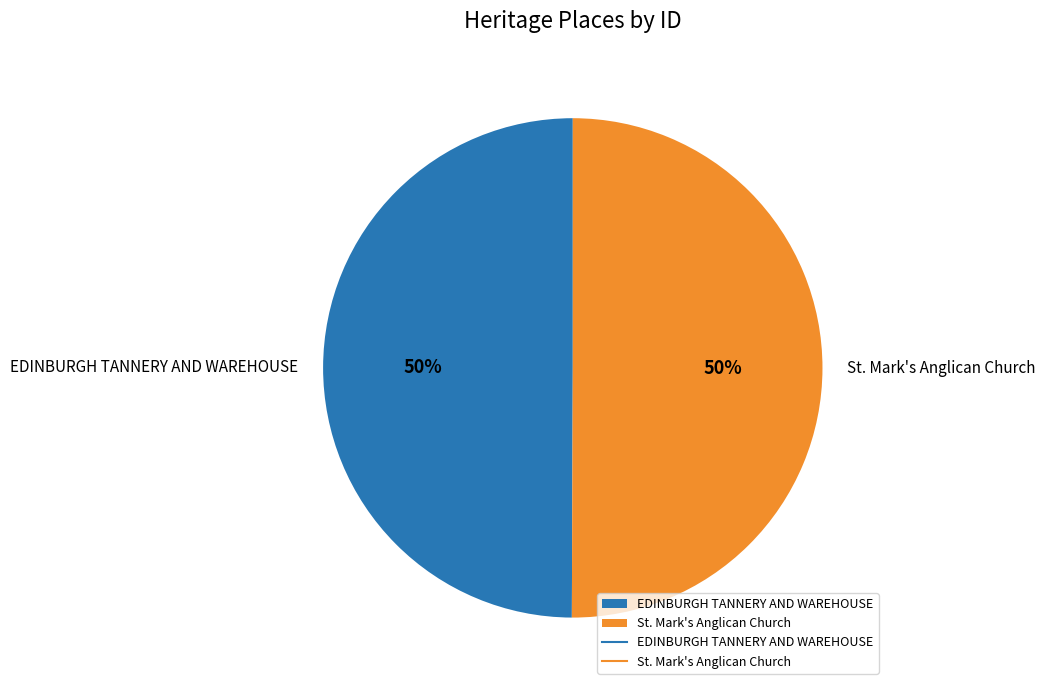

The EDINBURGH TANNERY AND WAREHOUSE slice represents 50% of the pie. True or false?

True